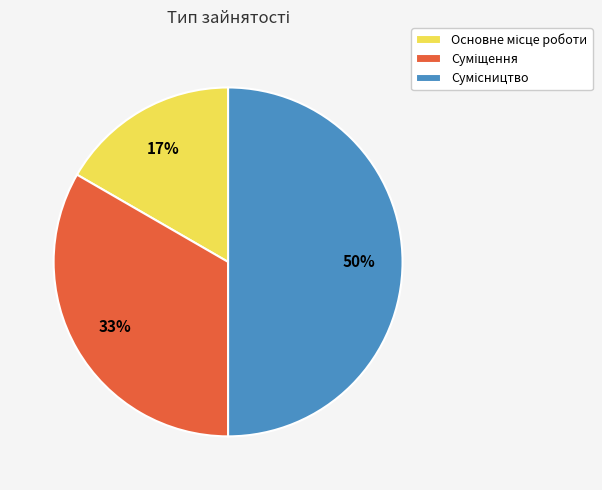

To the nearest percent, what is the difference between the largest and smallest slice percentages?

33%